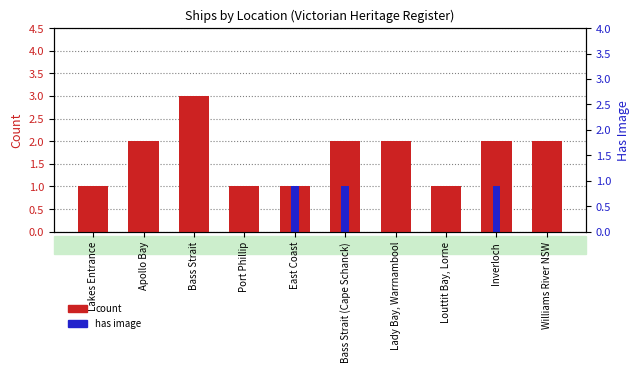

Between Bass Strait and Lady Bay, Warrnambool, which series saw the biggest shift?

count